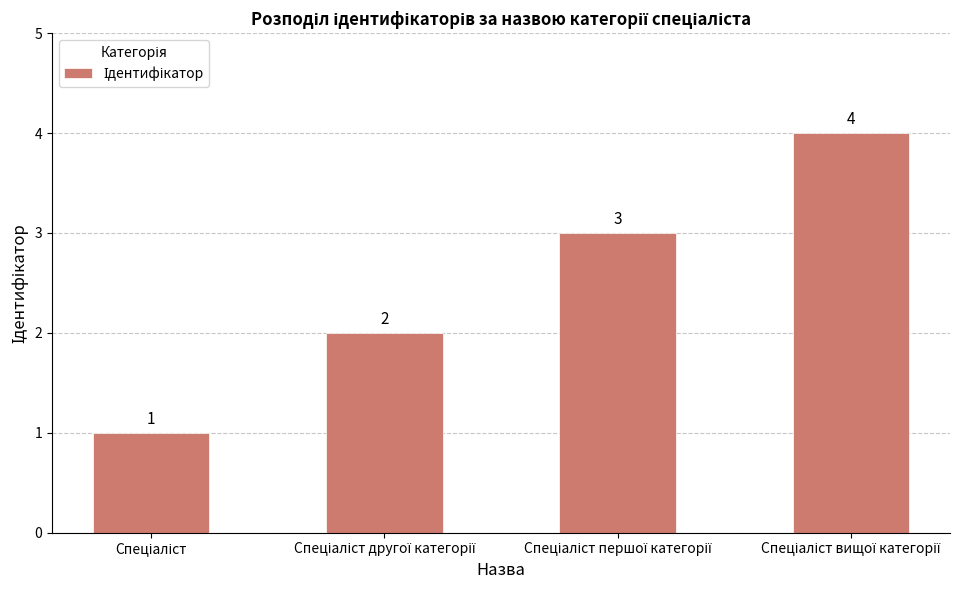

Does the chart contain any negative values?

No